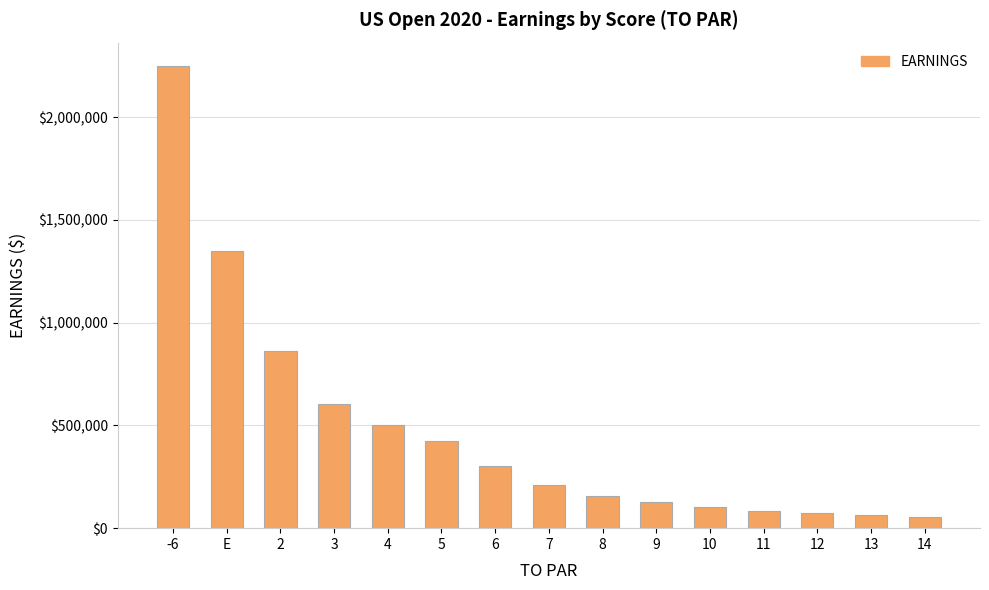

Is it true that the value at E is 2088790?

False